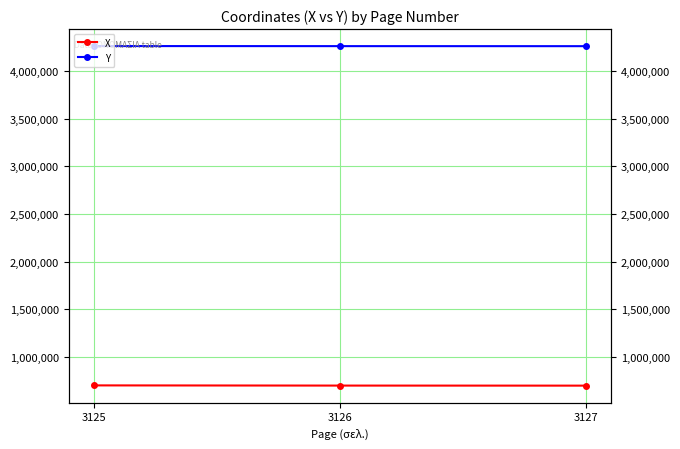

Where does the Y series first go above 4264891?

3125